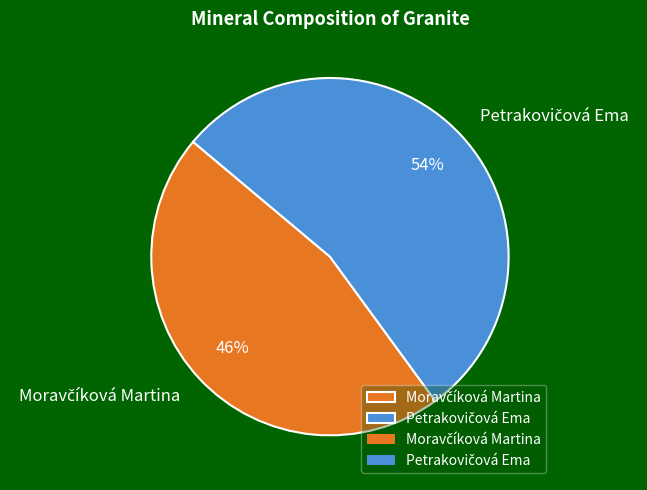

Count the number of slices in the pie.

2